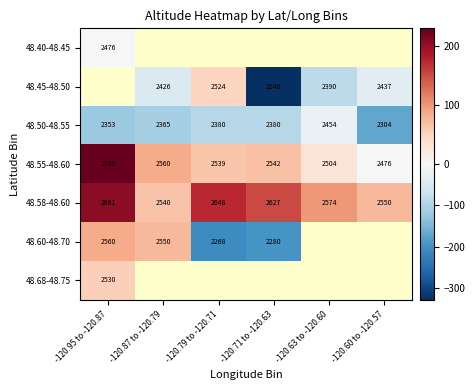

Which has a higher value, -120.95 to -120.87 or -120.87 to -120.79?

-120.95 to -120.87